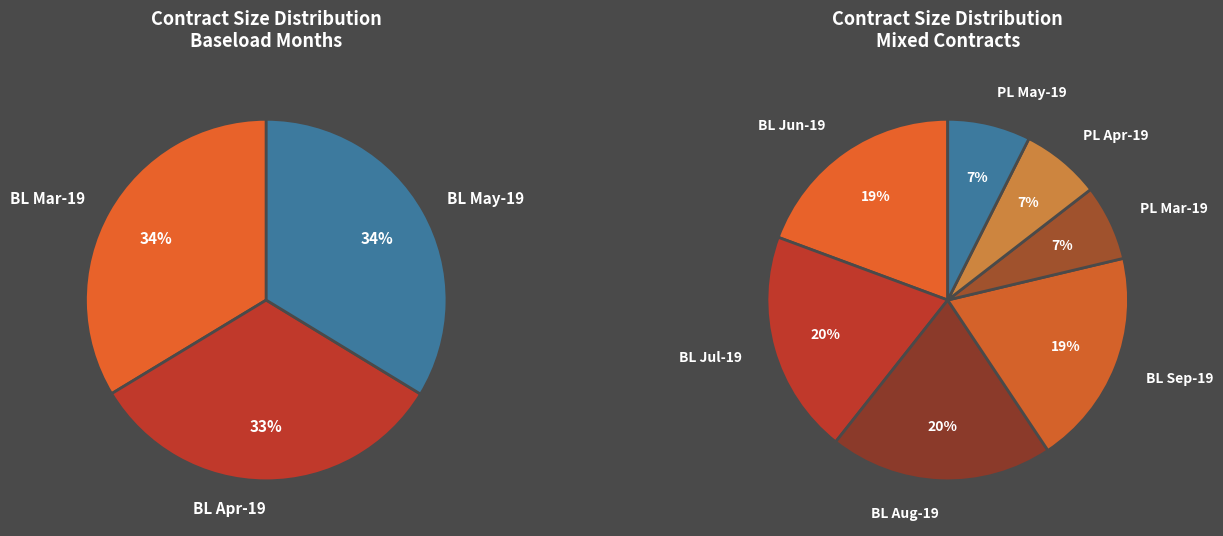

Does BL Jul-19 account for over 50% of the chart?

No